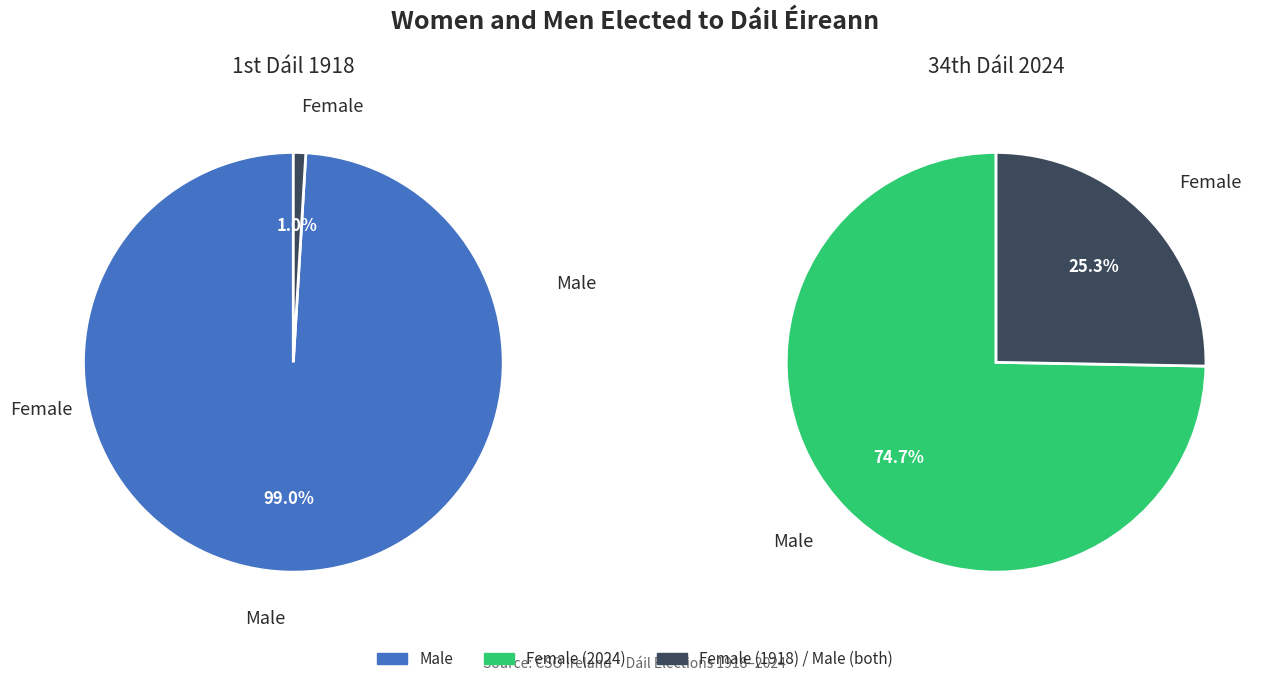

Which slice is the smallest?

1st Dáil 1918